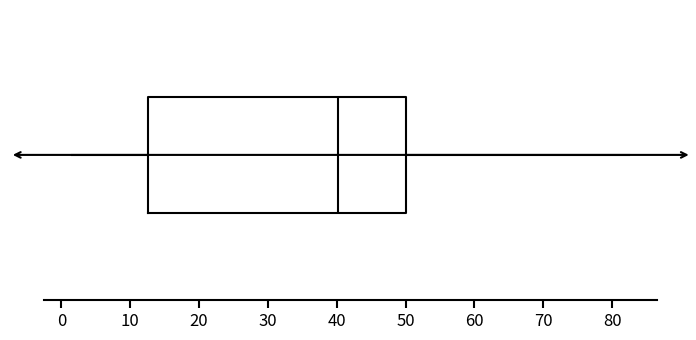

Transcribe this box plot: give where the median line is, the range the box spans, and where the two whiskers end, as read against the x-axis. The values are not printed on the chart, so give them approximately, as read against the axis.

median 40, box 13 to 50, whiskers 2 to 82